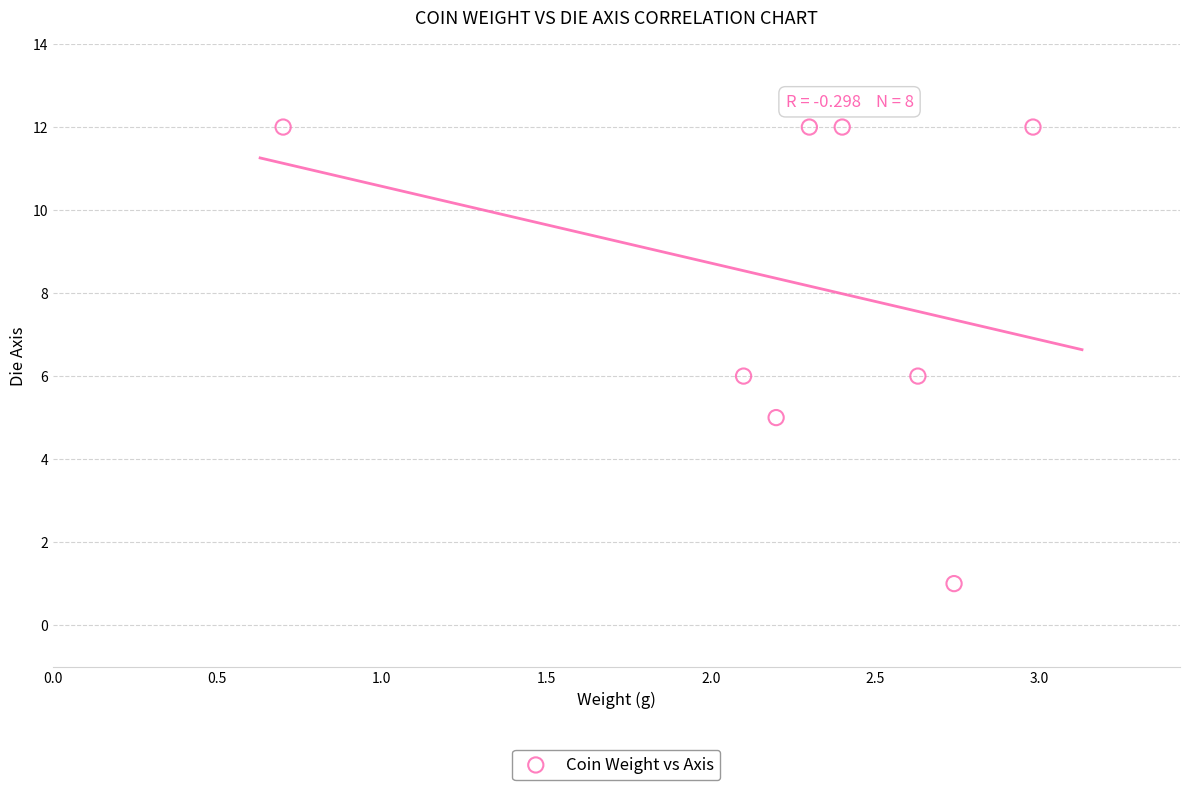

What is the average Y value?

8